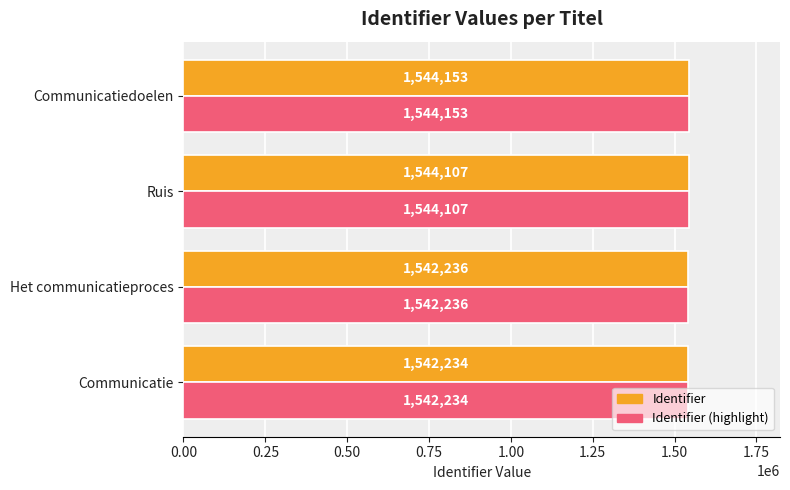

What is the difference between the Identifier (highlight) values at Ruis and Het communicatieproces?

1871